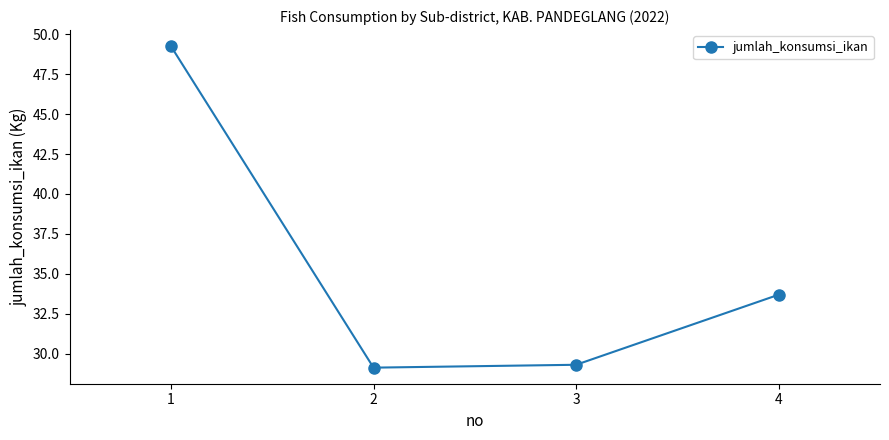

Count the number of values greater than 33.

2